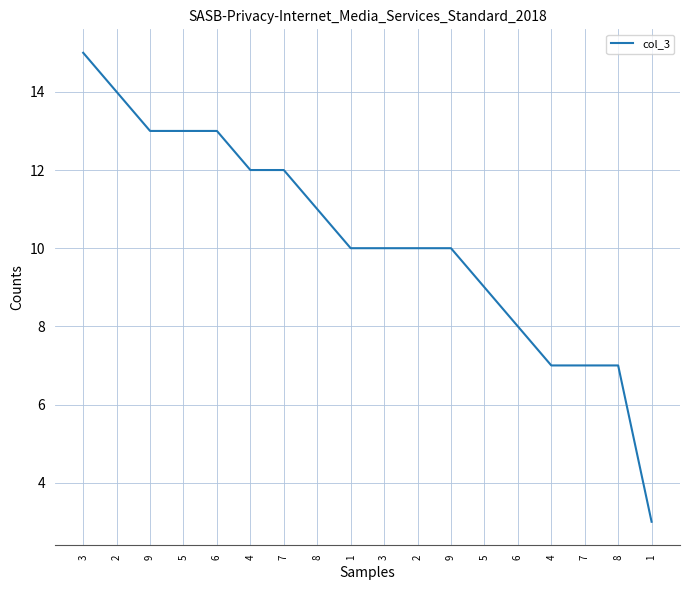

Does the chart have visible grid lines?

Yes